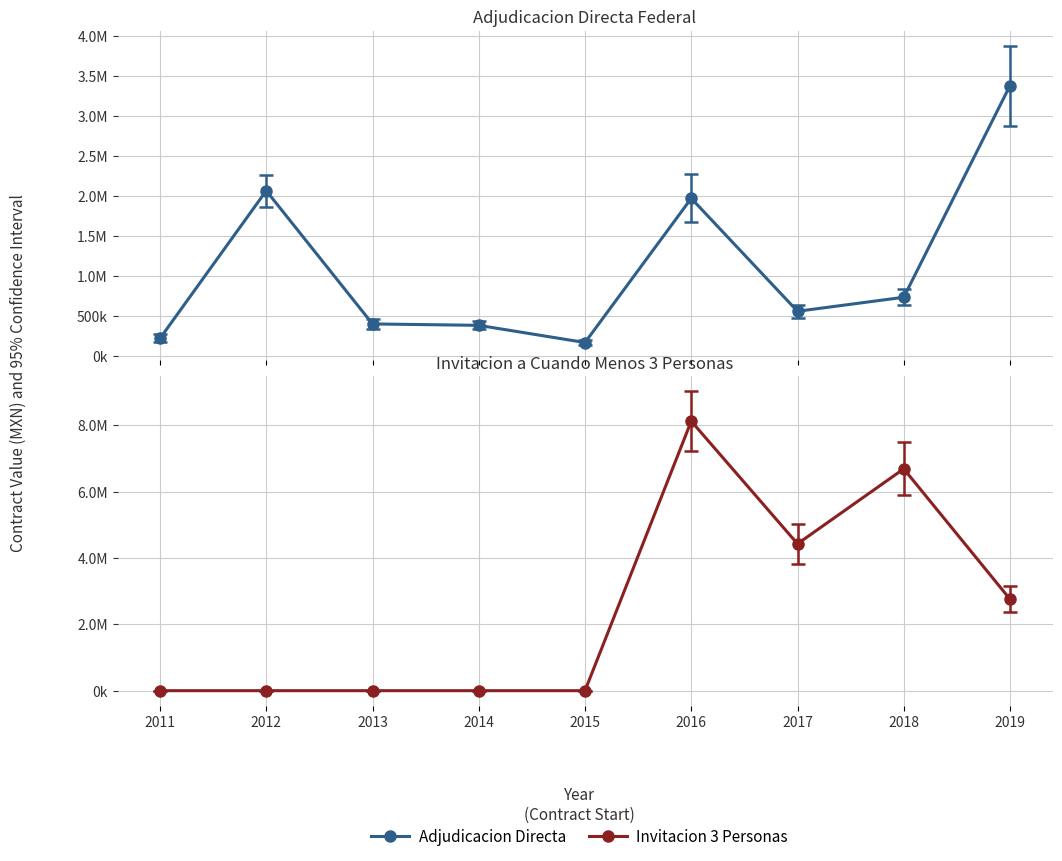

Which series ends up on top after the final intersection of Adjudicacion Directa and Invitacion 3 Personas?

Adjudicacion Directa